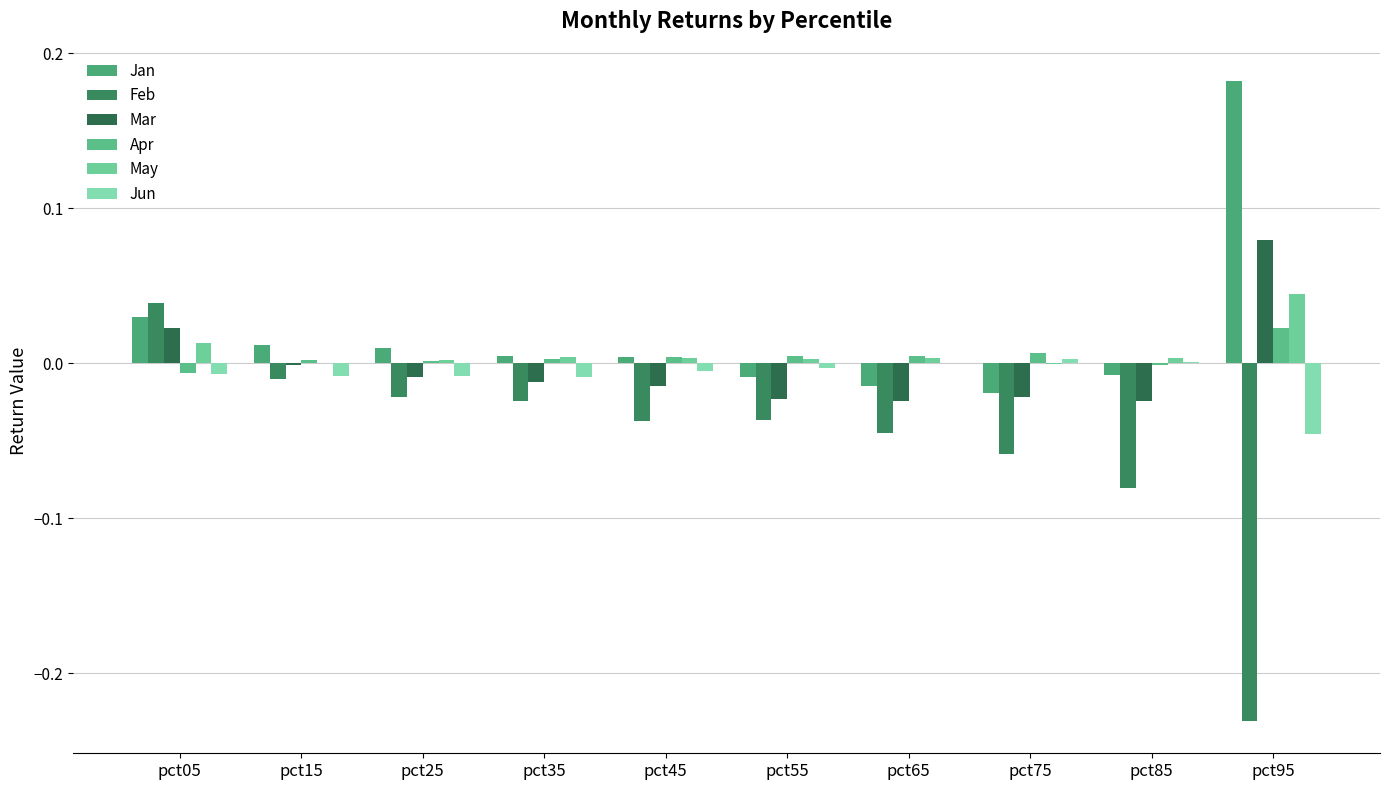

True or false: Feb has a value of -0.0 at pct55.

True